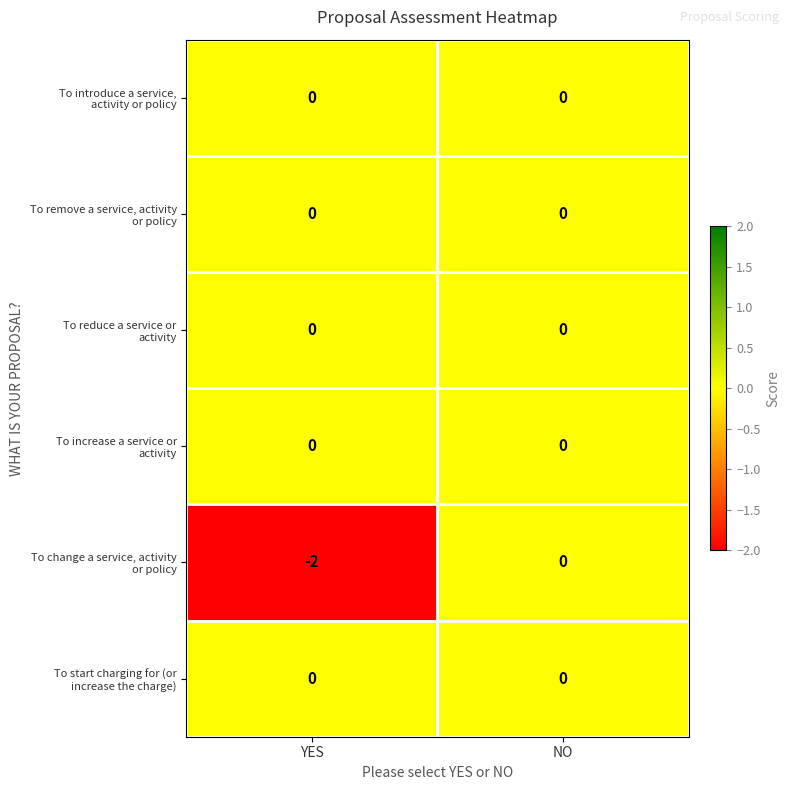

At which category is the sum across all series the highest?

NO